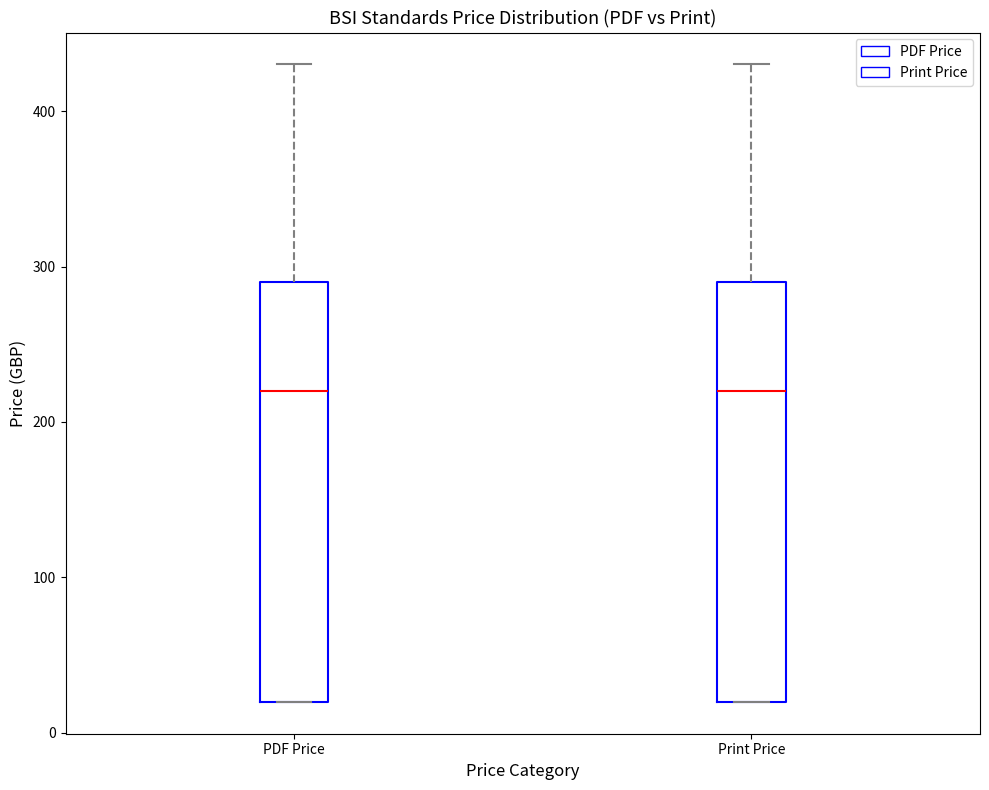

Reading left to right, read every box against the y-axis: the position of its median line, the range the box covers, and the ends of its whiskers. The values are not printed on the chart, so give them approximately, as read against the axis.

PDF Price: median 220, box 20 to 290, whiskers 20 to 430
Print Price: median 220, box 20 to 290, whiskers 20 to 430